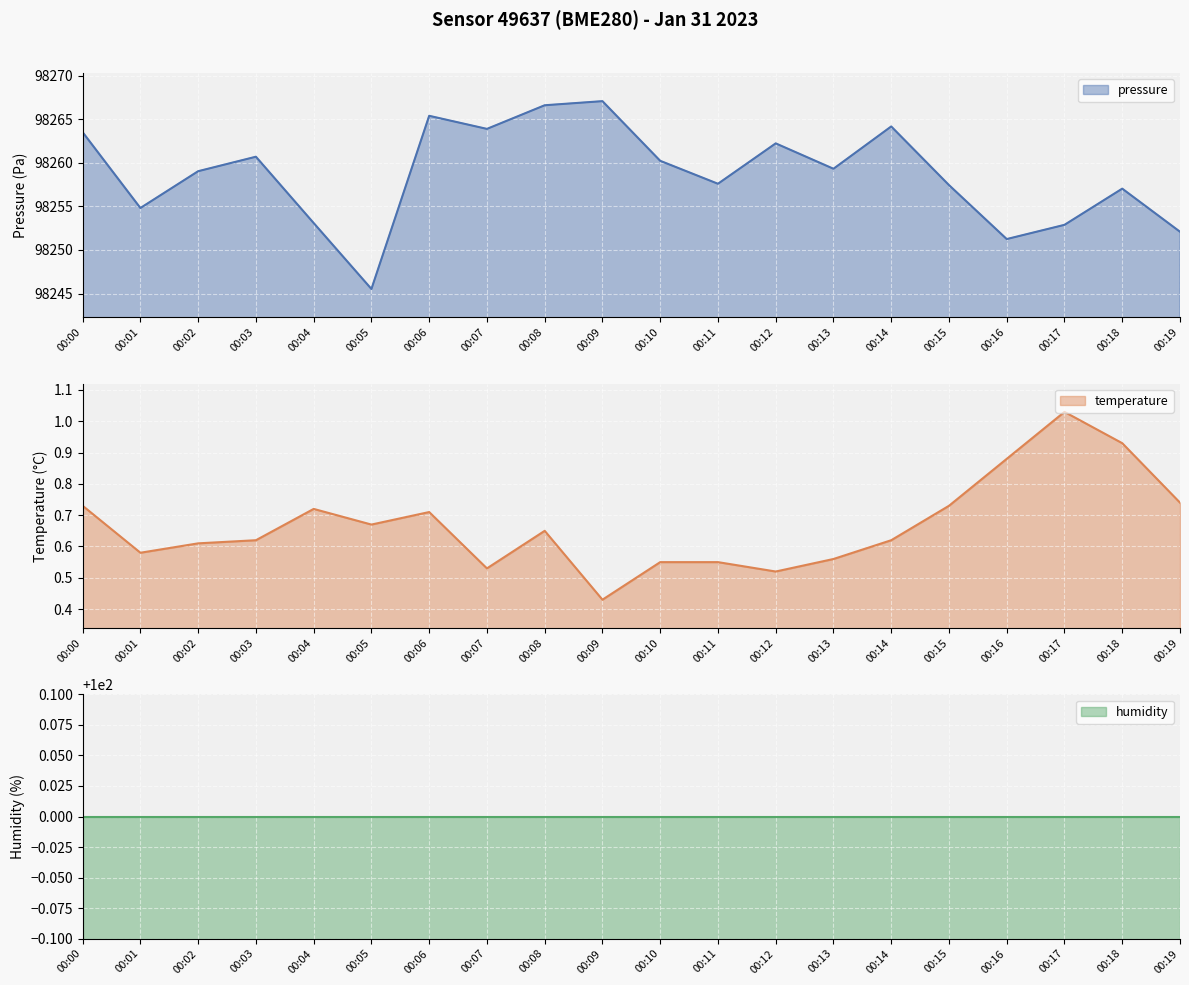

List the series in order of their peak value, highest first.

pressure (line), humidity (line), temperature (line)